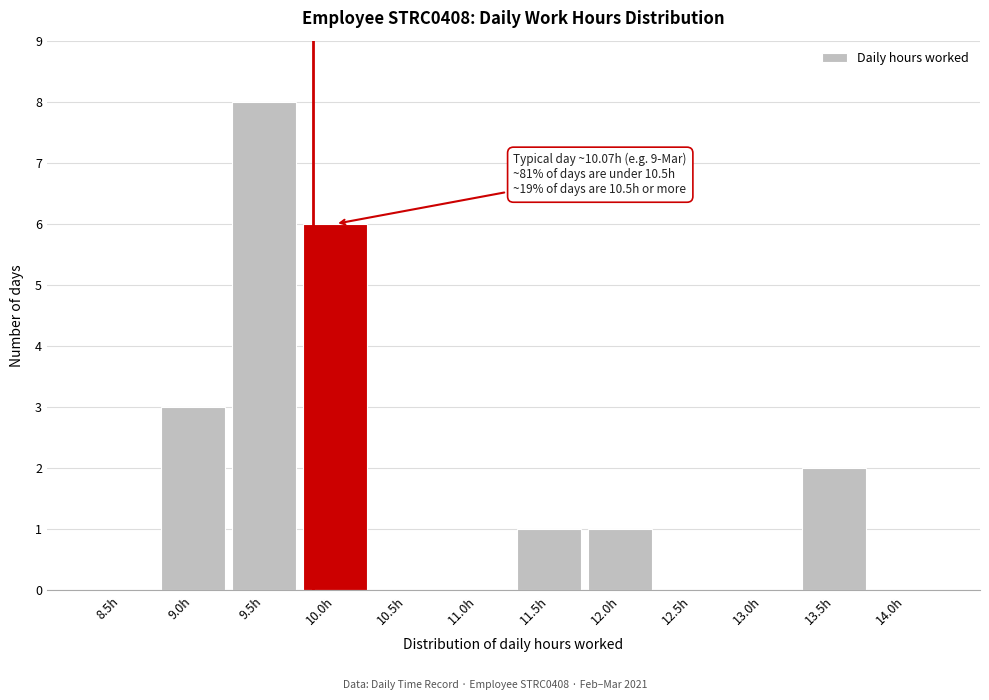

Reading right to left, transcribe all the data shown in this chart.

14.0h=0	13.5h=2	13.0h=0	12.5h=0	12.0h=1	11.5h=1	11.0h=0	10.5h=0	10.0h=6	9.5h=8	9.0h=3	8.5h=0